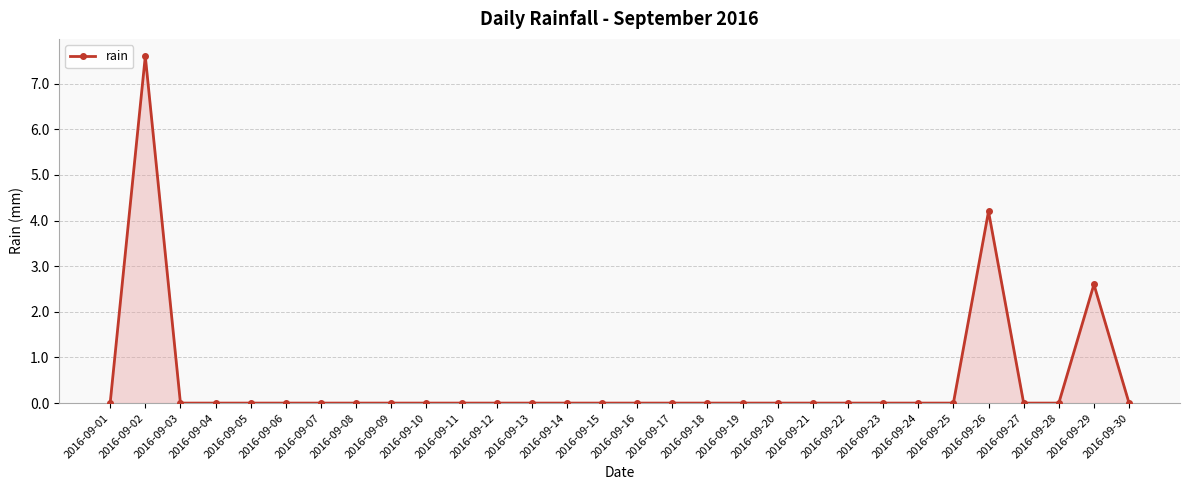

What is the sum of all values?

14.4